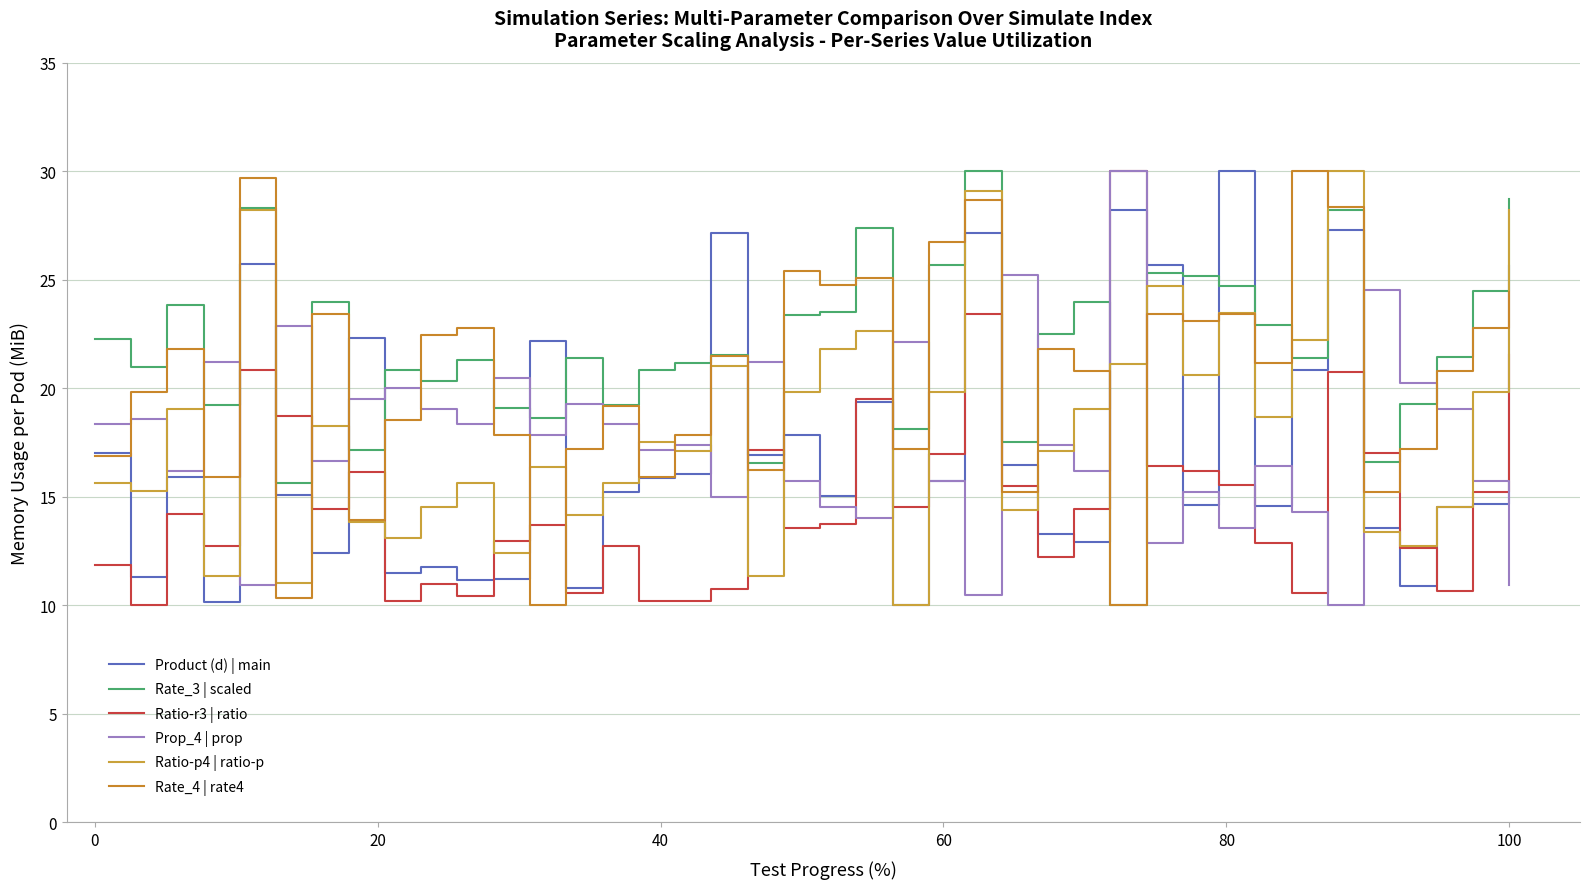

How many lines are shown in the chart?

6